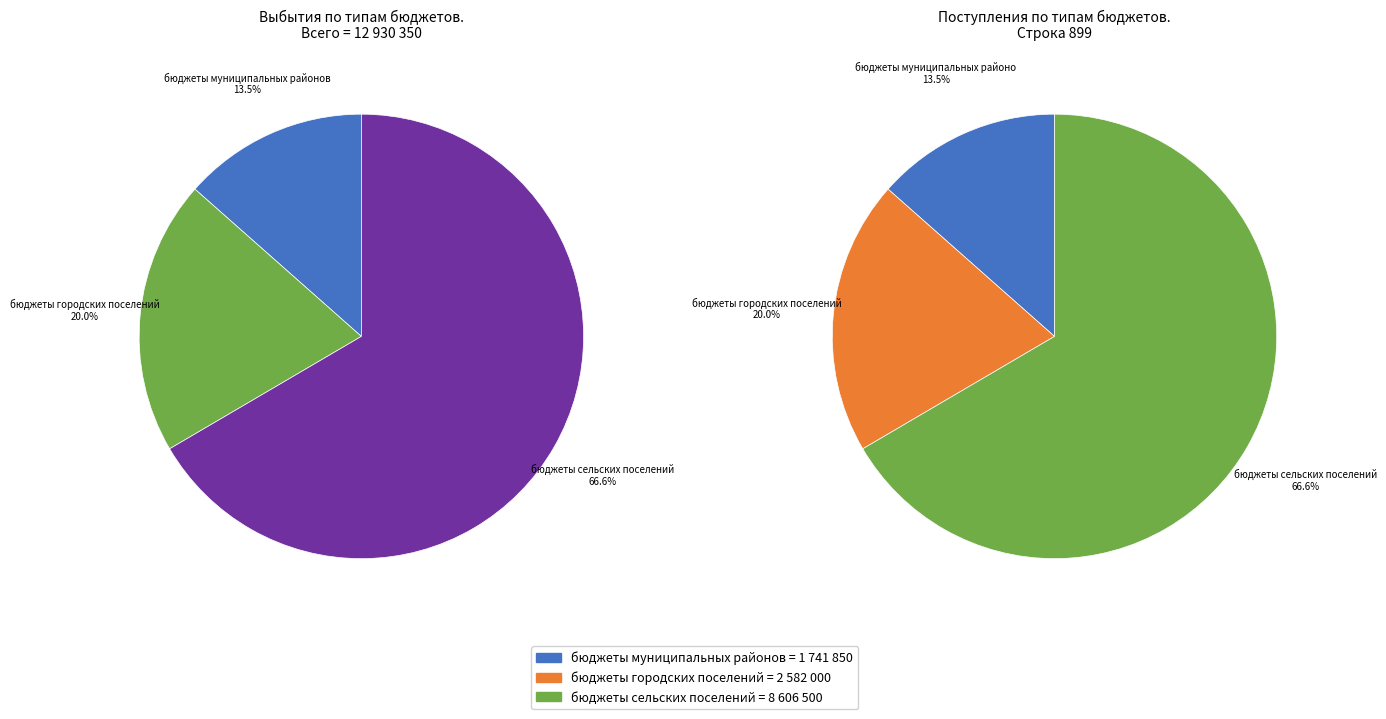

To the nearest percent, what percentage of the pie is бюджеты городских поселений?

20%